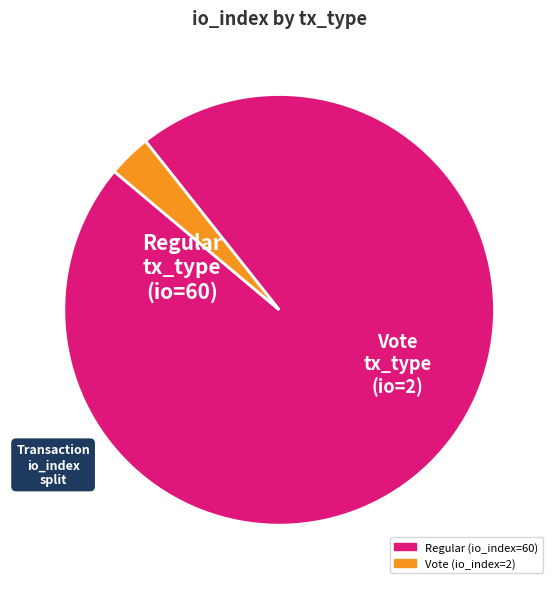

How many slices are in this pie chart?

2